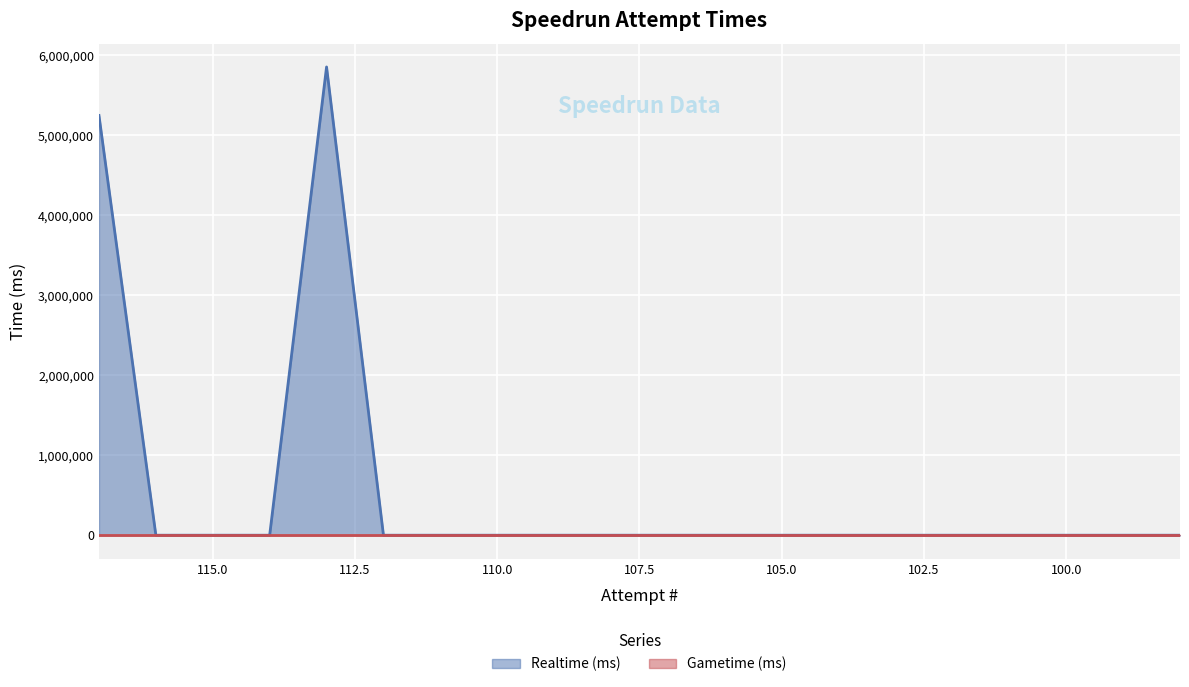

How many points are higher than both their immediate neighbors (excluding endpoints)?

1